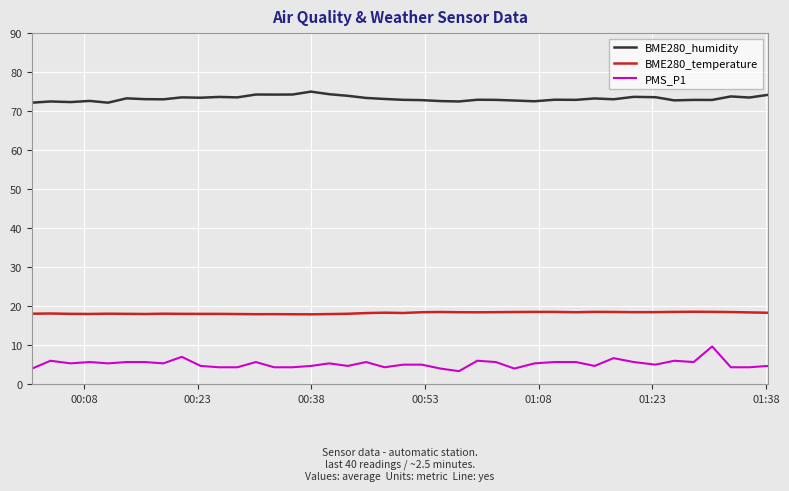

List the series in order of their overall mean, lowest first.

PMS_P1, BME280_temperature, BME280_humidity